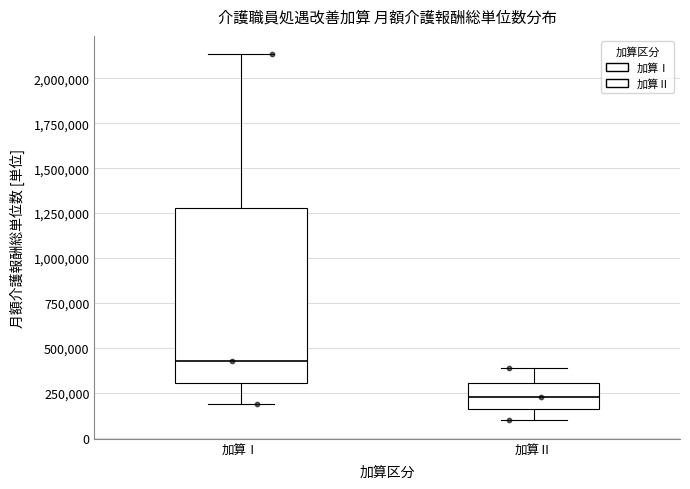

Which box is the tallest, from its lower edge to its upper edge?

加算Ⅰ